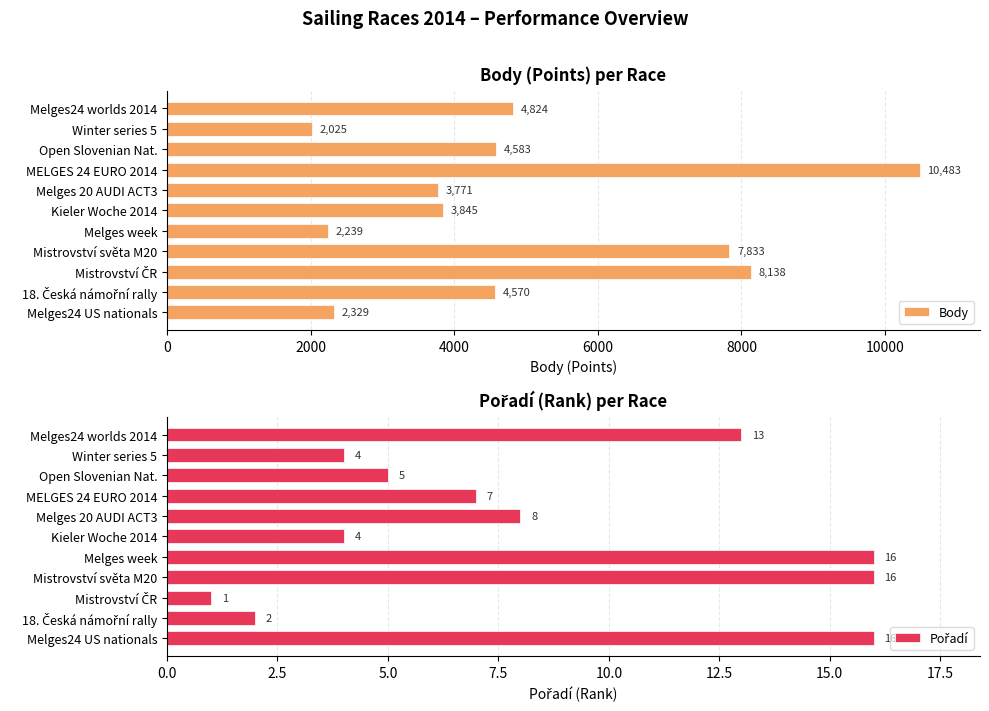

At how many categories does at least one series exceed 5464?

3